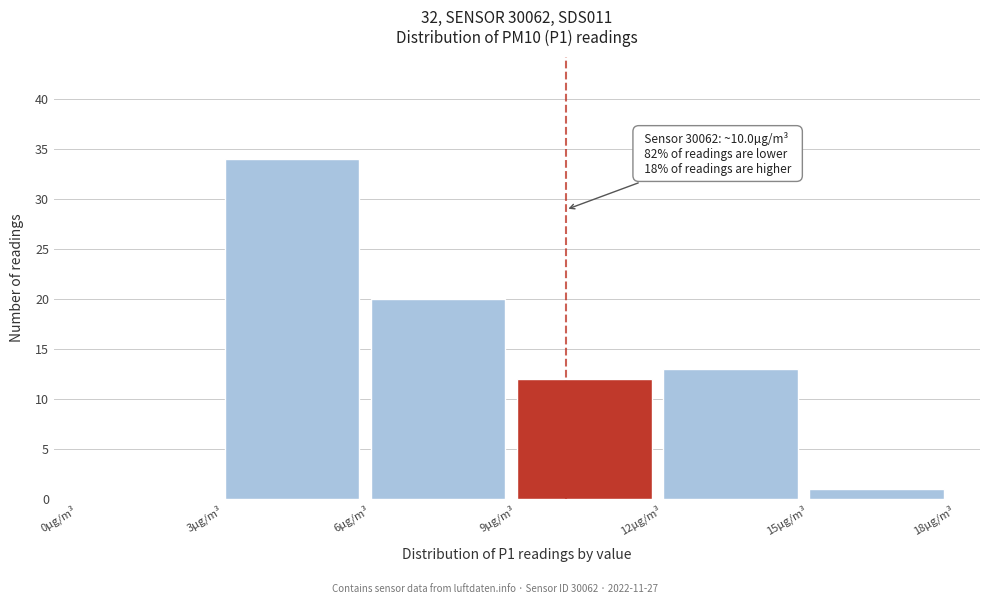

Which range on the x-axis has the tallest bar?

3 to 6